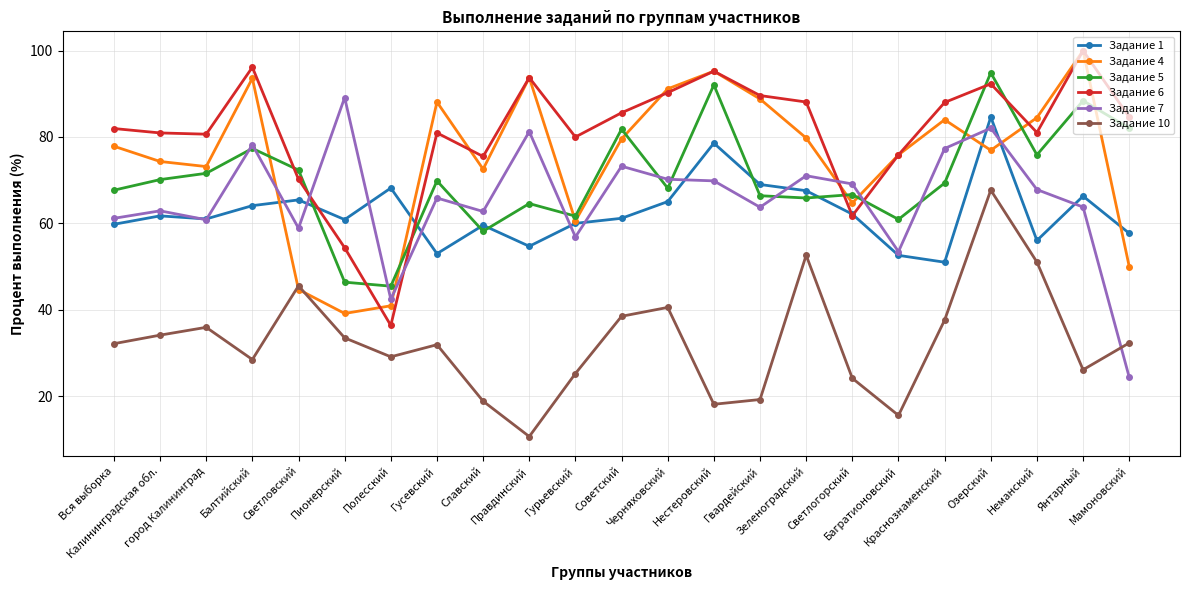

What is the difference between the maximum and minimum values in the Задание 7 series?

64.8